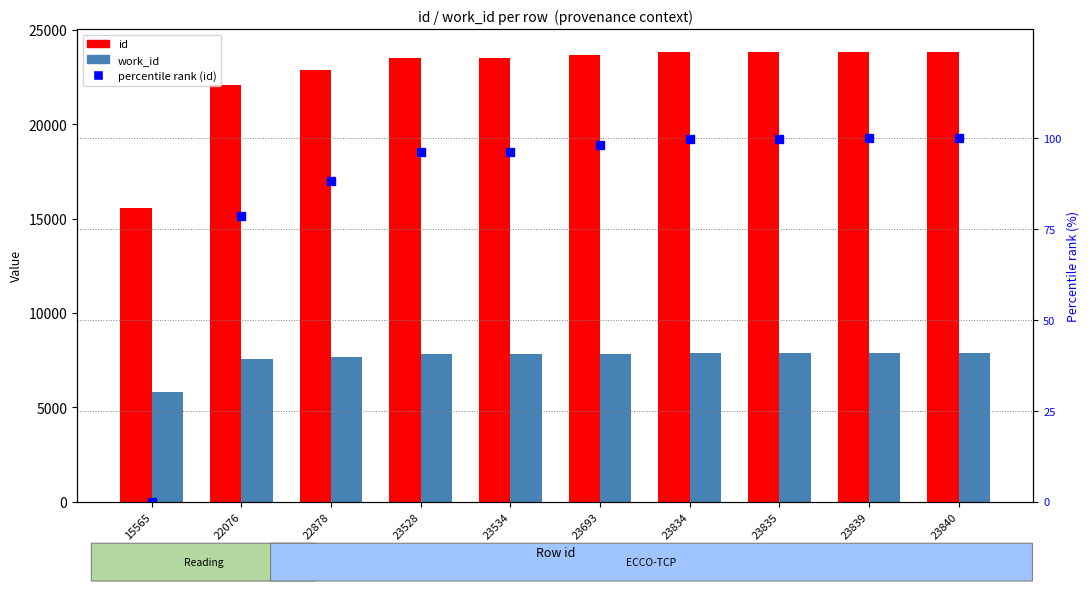

Is the value of id at 15565 greater than the value of work_id at 22076?

Yes